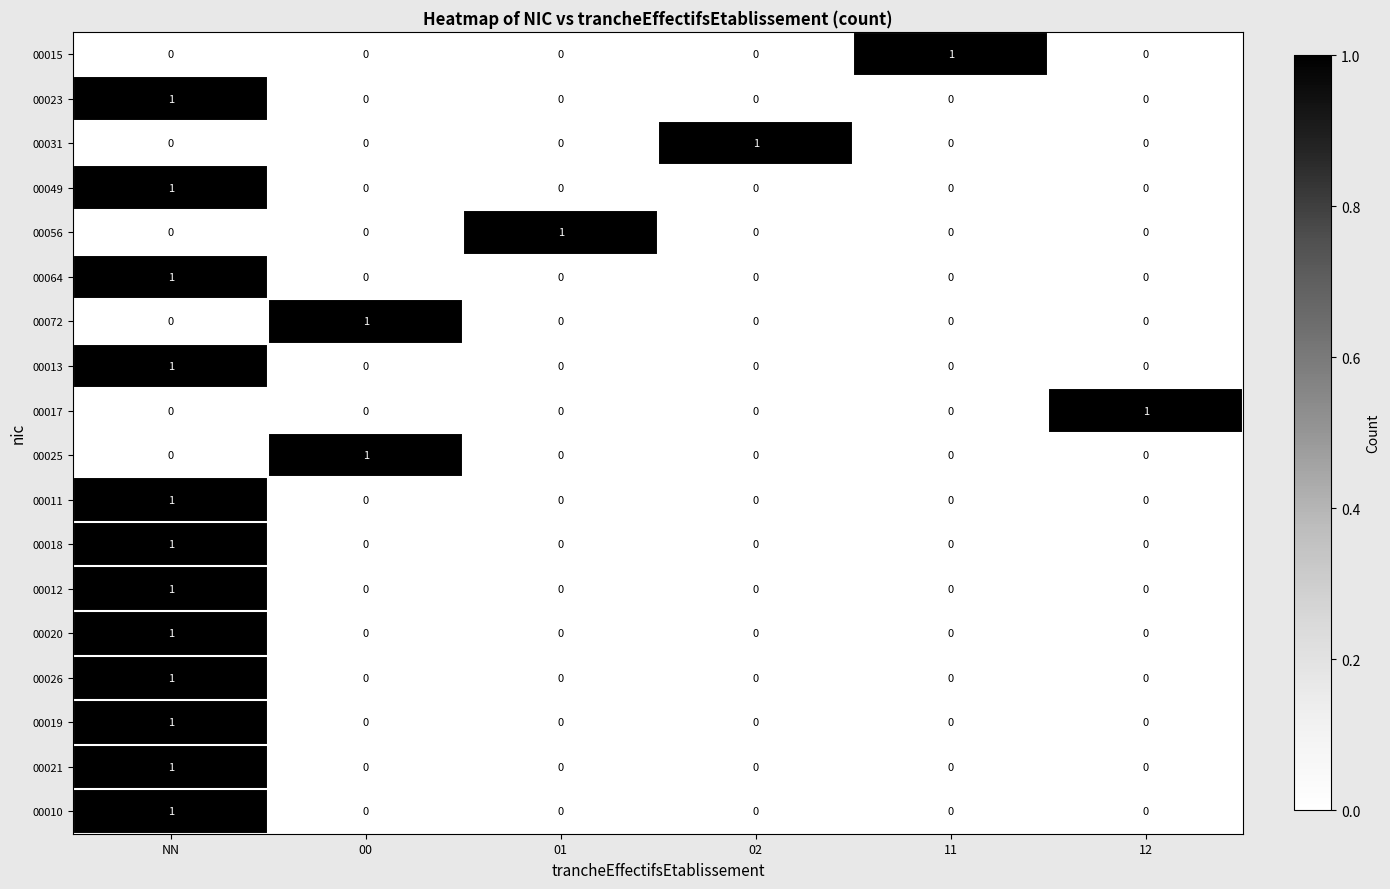

What is the total value across all series at NN?

12